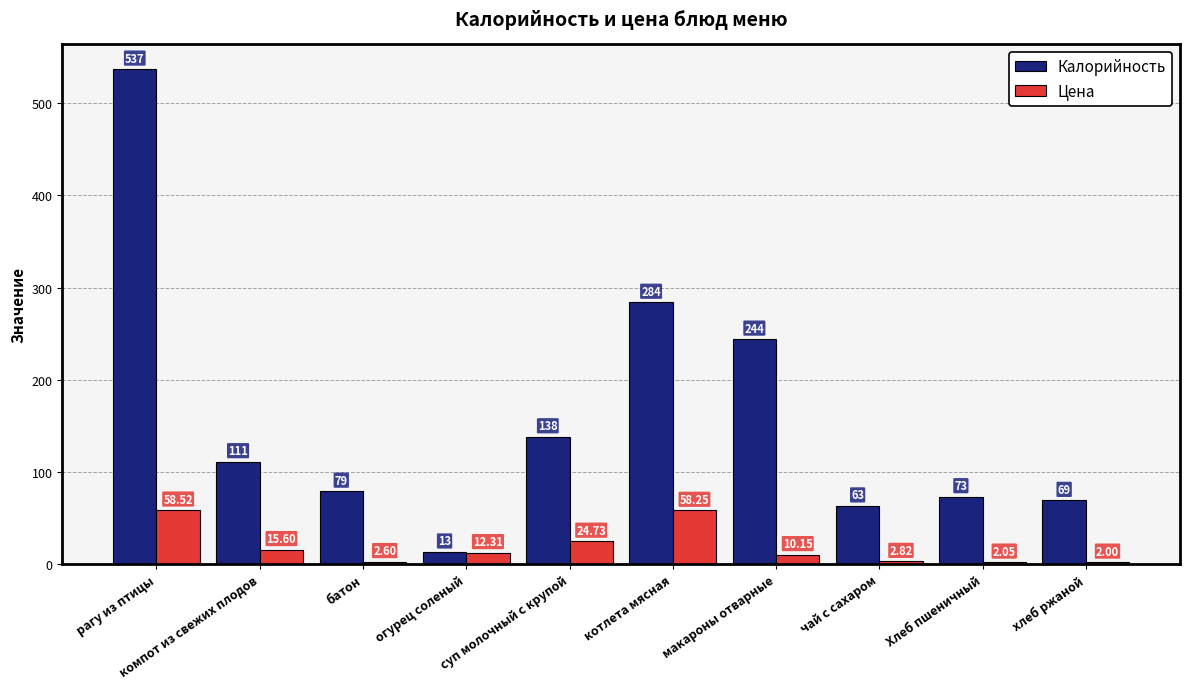

What position from the right is суп молочный с крупой?

6